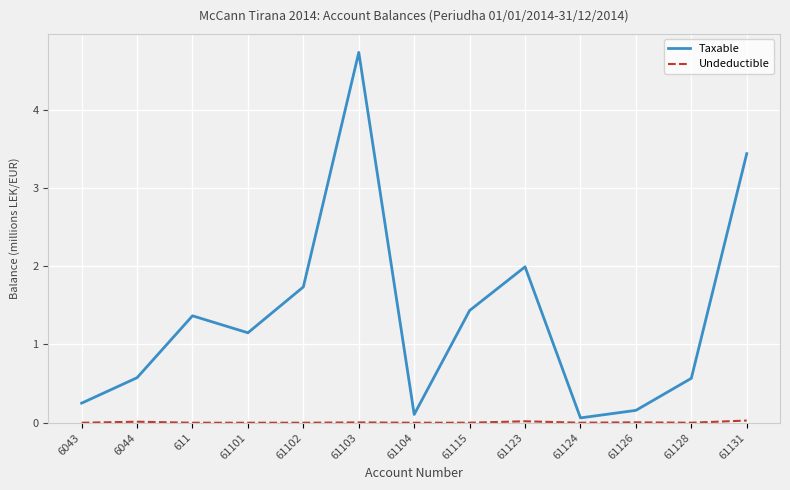

Which series has the largest range (max minus min)?

Taxable